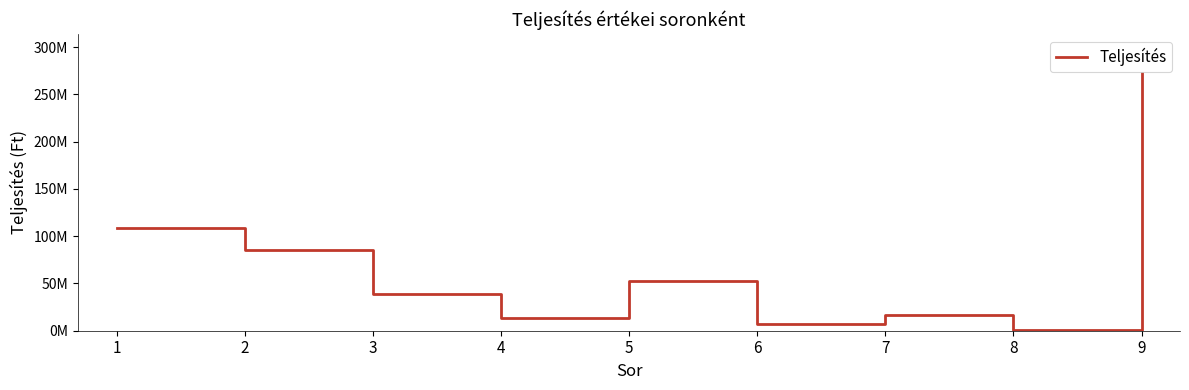

What value does the data have at 5, to the nearest 50?

52274100